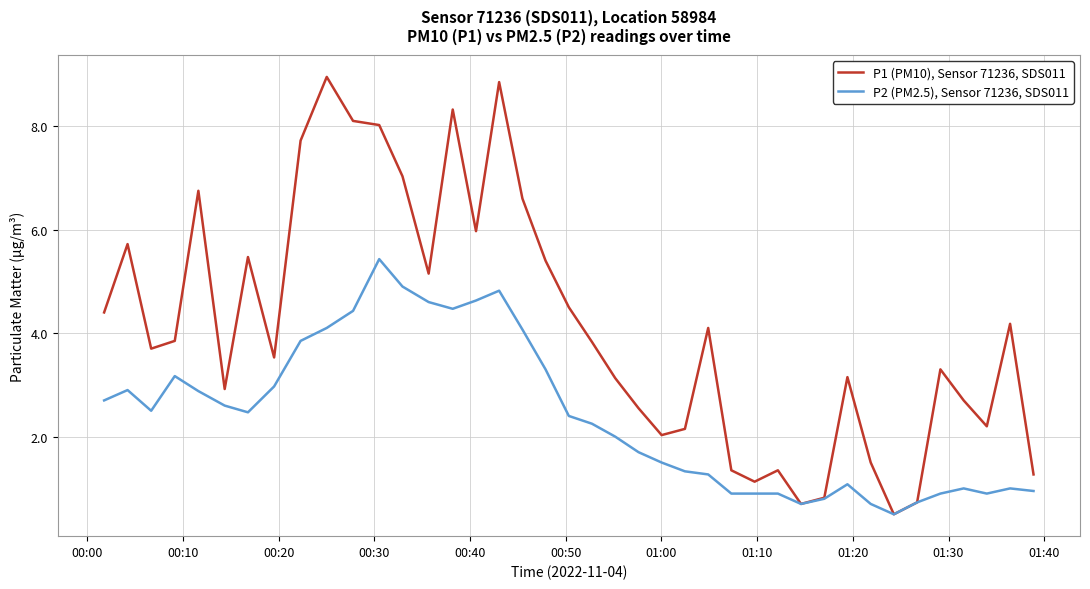

List the series in order of their peak value, highest first.

P1 (PM10), Sensor 71236, SDS011, P2 (PM2.5), Sensor 71236, SDS011